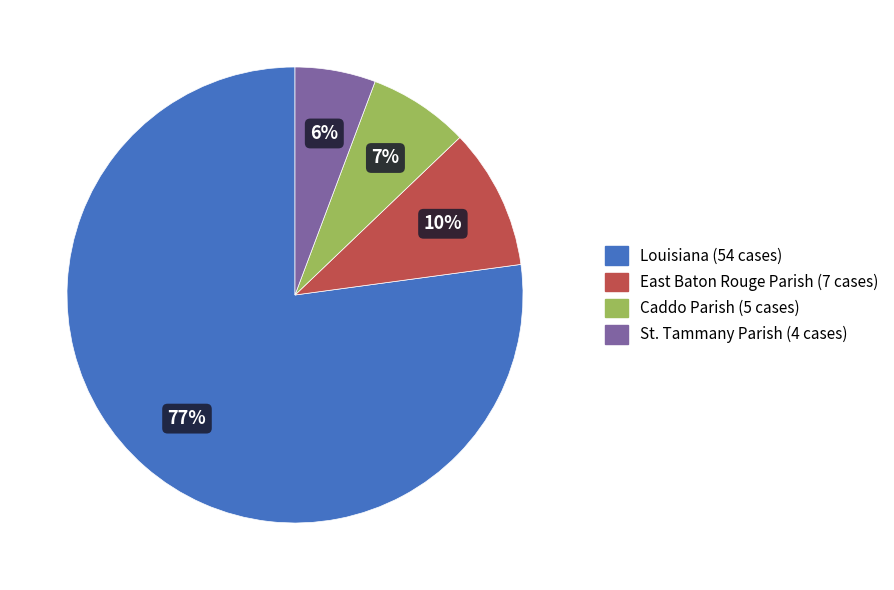

What is the smallest slice in the pie chart?

St. Tammany Parish (4 cases)